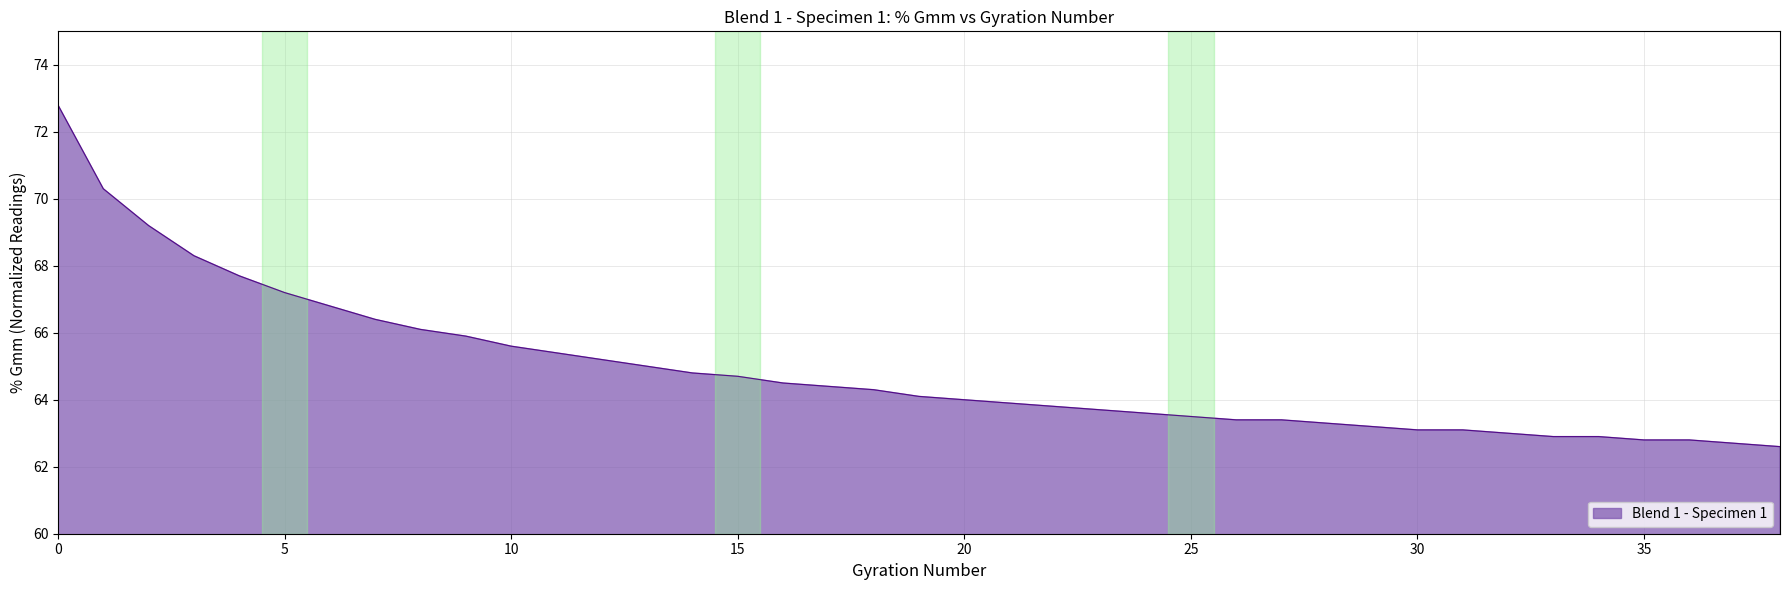

What is the difference between the maximum and minimum values?

10.2